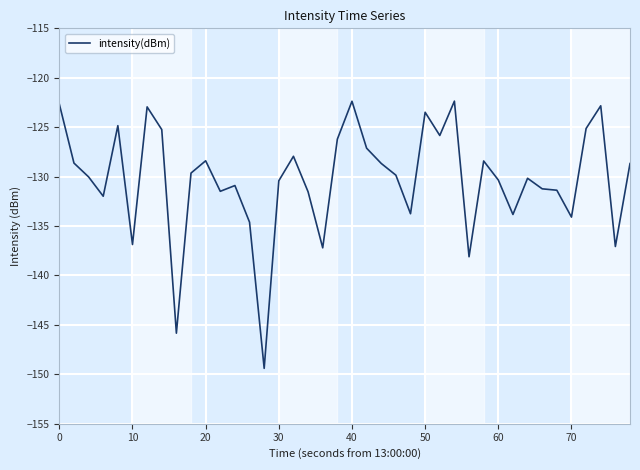

True or false: the data has more than 0 interior local peaks.

True